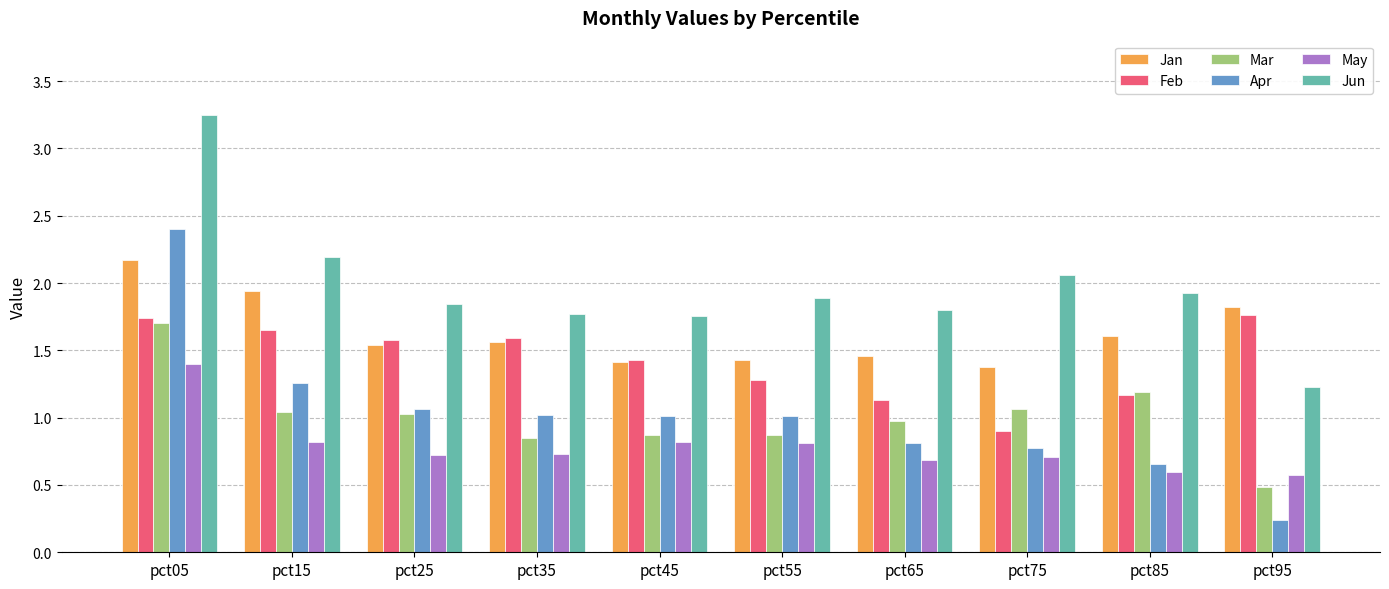

How many data points in Mar are less than 1?

5